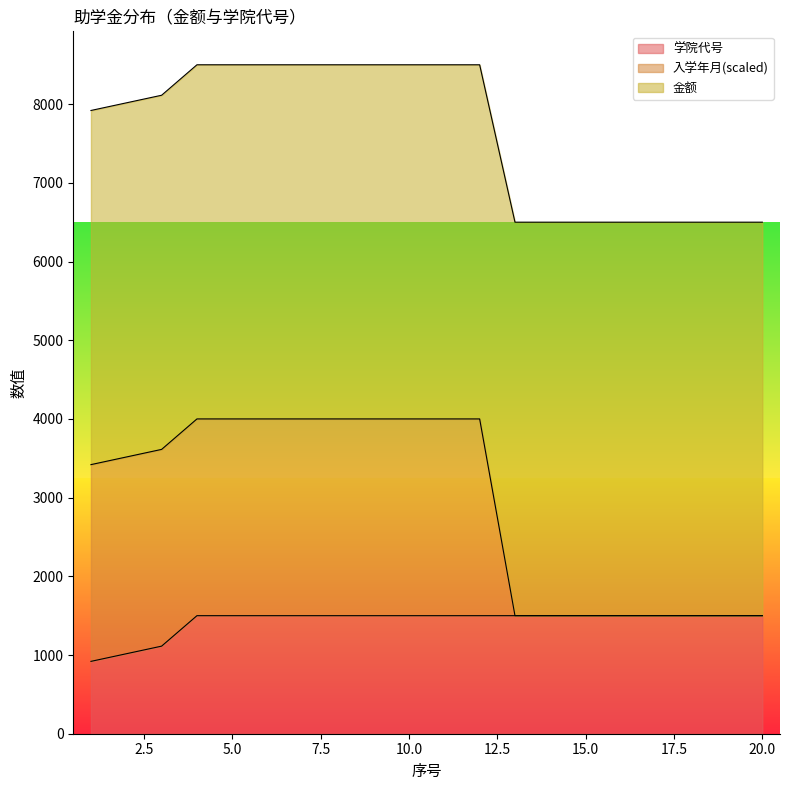

True or false: 学院代号 has more than 2 interior local peaks.

False